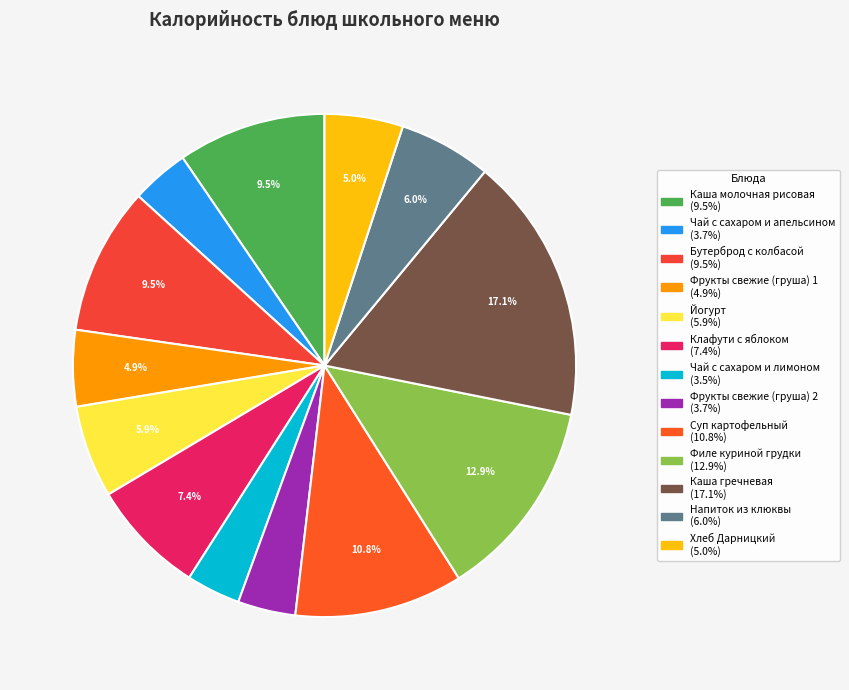

What percentage is the Фрукты свежие (груша) 1 slice, to the nearest percent?

5%